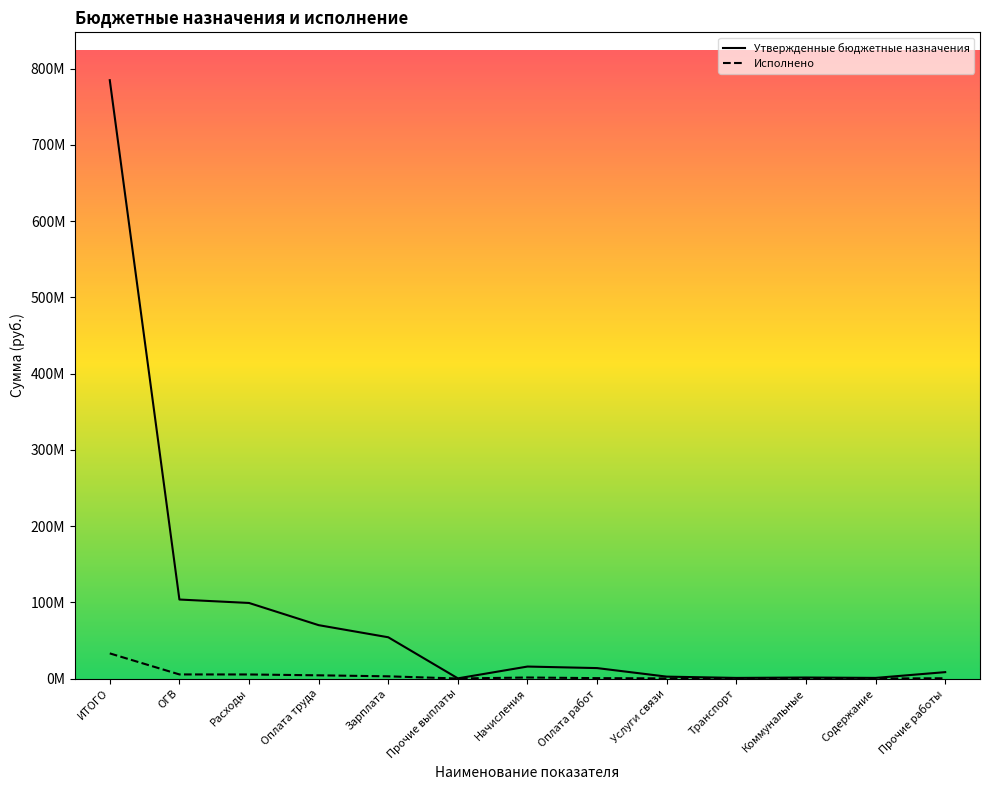

What are all the series names shown in the legend?

Утвержденные бюджетные назначения, Исполнено